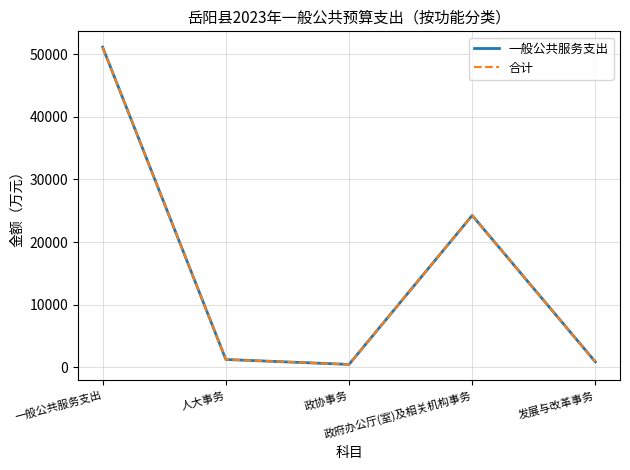

What is the highest value of the 一般公共服务支出 series?

51131.7